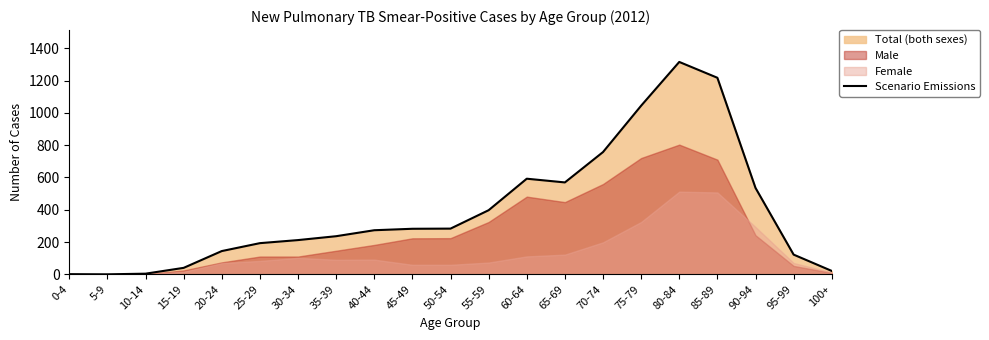

List the labels in order of value, smallest first.

5-9, 0-4, 10-14, 100+, 15-19, 95-99, 20-24, 25-29, 30-34, 35-39, 40-44, 45-49, 50-54, 55-59, 90-94, 65-69, 60-64, 70-74, 75-79, 85-89, 80-84